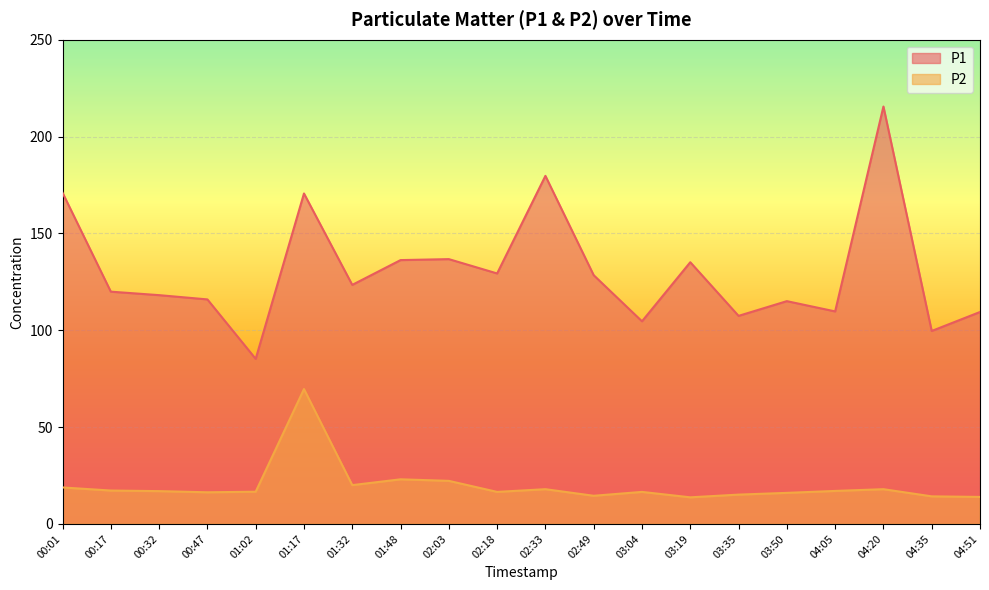

Between 02:49 and 03:19, which series saw the biggest shift?

P1